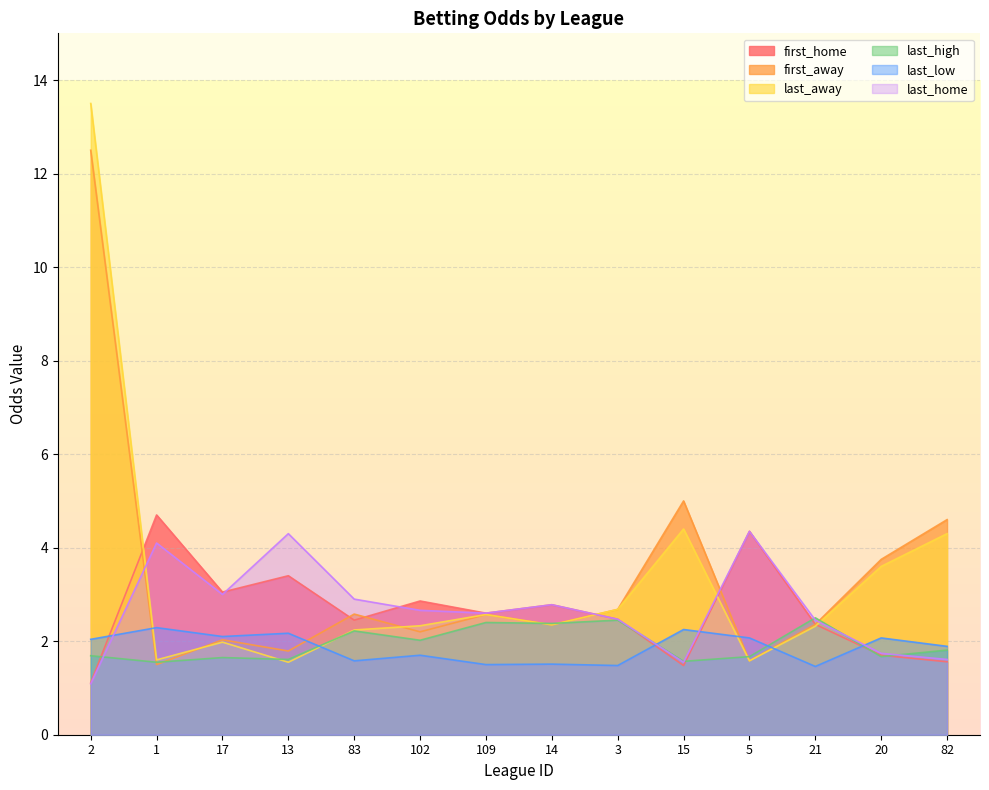

The first_home series shows 2.2 at 82. True or false?

False